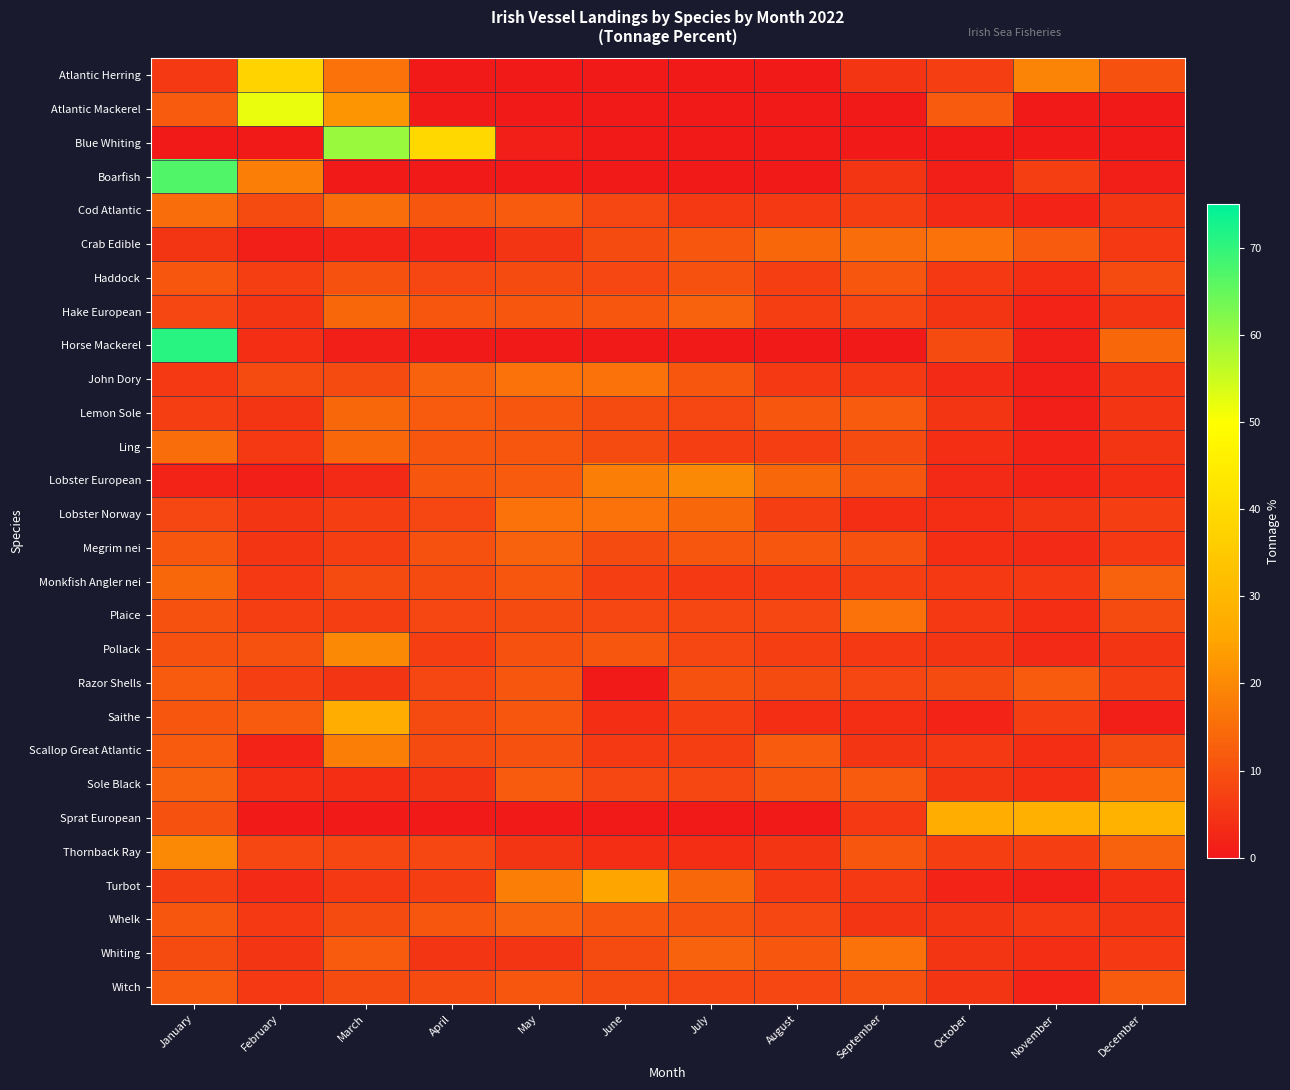

Between November and May, which is larger?

November